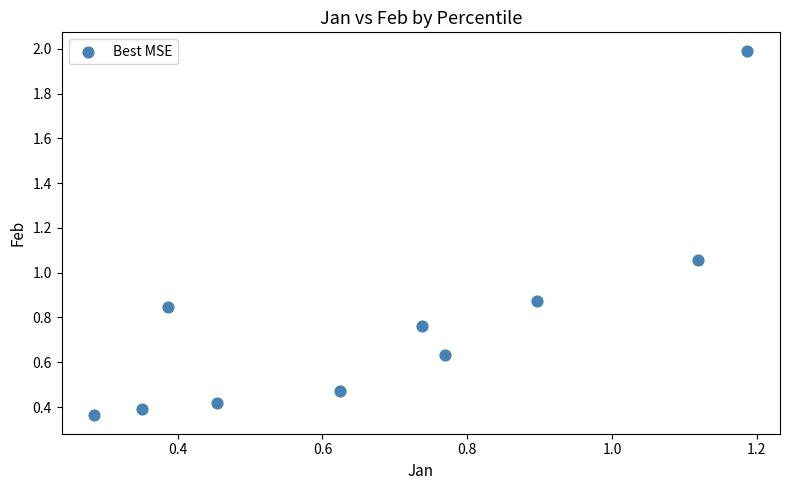

What is the average X value?

0.7